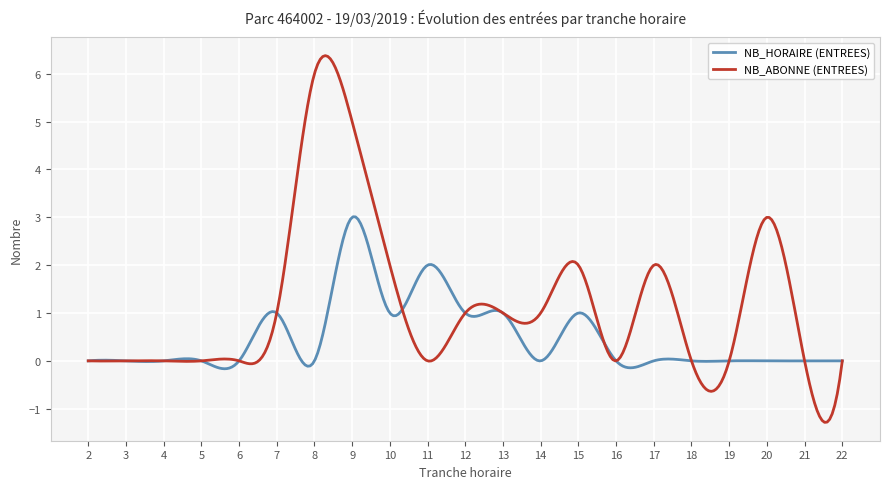

Which series has the largest range (max minus min)?

NB_ABONNE (ENTREES)